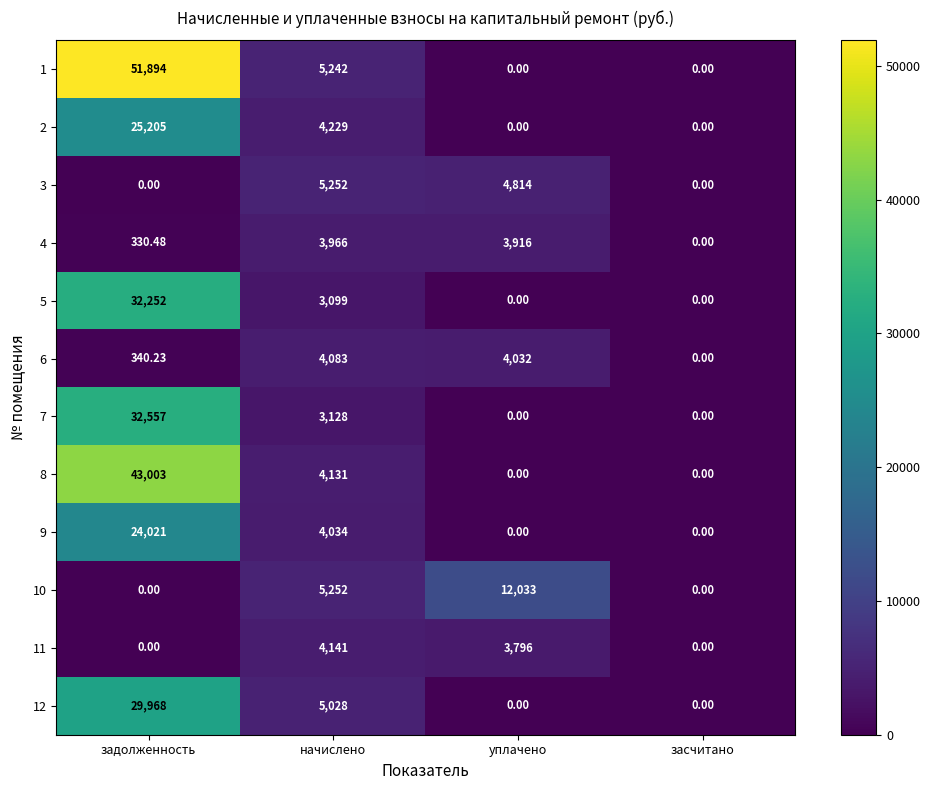

Between задолженность and засчитано, which series saw the biggest shift?

1